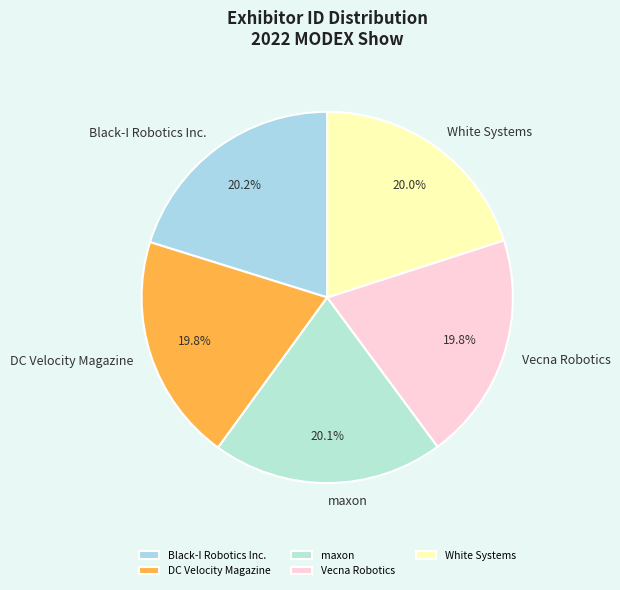

To the nearest percent, what is the combined percentage of maxon and Vecna Robotics?

40%